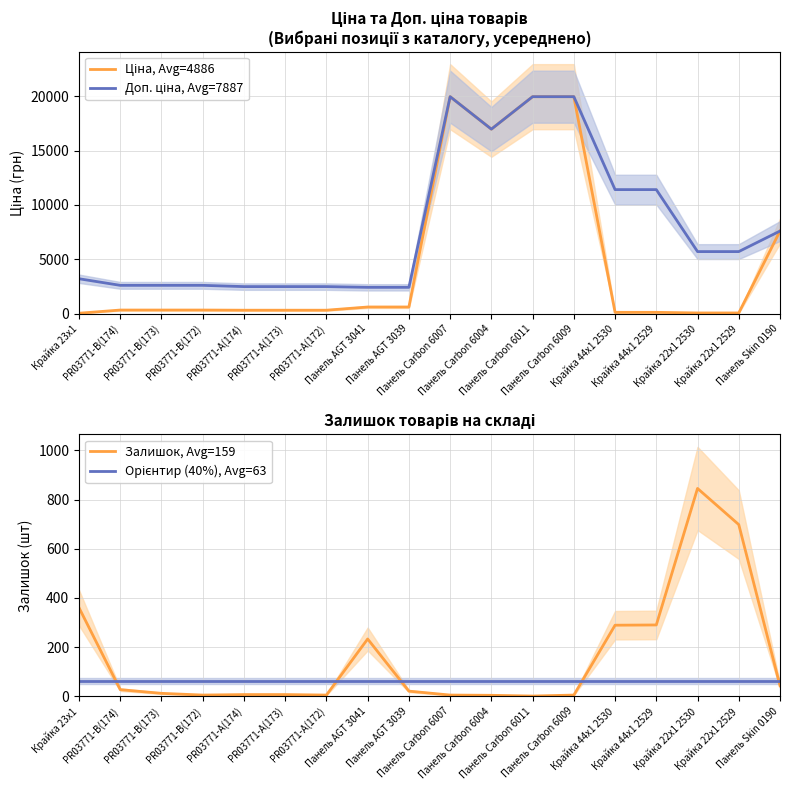

Reading right to left, list all the values displayed in this chart.

Ціна, Avg=4886: 7596.5	57.0	57.0	114.1	114.1	19964.2	19964.2	16976.3	19964.2	603.7	603.7	310.3	310.3	310.3	324.8	324.8	324.8	32.0
Доп. ціна, Avg=7887: 7596.5	5705.0	5705.0	11410.0	11410.0	19964.2	19964.2	16976.3	19964.2	2414.8	2414.8	2482.4	2482.4	2482.4	2598.3	2598.3	2598.3	3205.0
Залишок, Avg=159: 43.0	698.0	845.0	290.0	289.0	5.0	1.0	4.0	5.0	21.0	233.0	5.0	7.0	7.0	5.0	12.0	27.0	360.0
Орієнтир (40%), Avg=63: 63.5	63.5	63.5	63.5	63.5	63.5	63.5	63.5	63.5	63.5	63.5	63.5	63.5	63.5	63.5	63.5	63.5	63.5